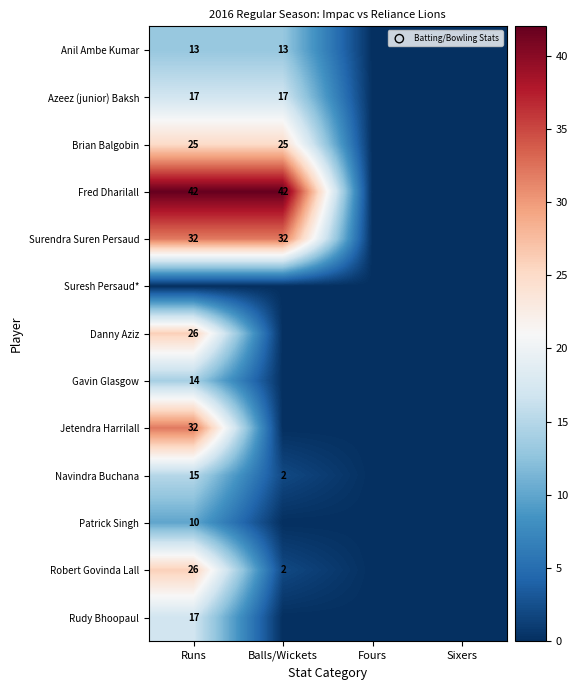

Which has a higher value, Balls/Wickets or Runs?

Balls/Wickets